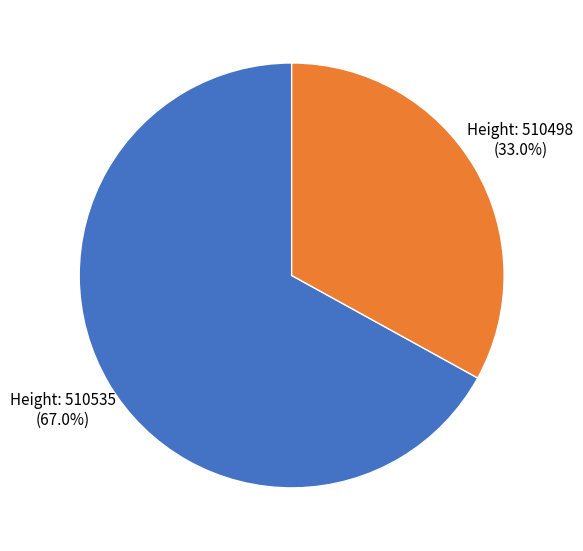

Is there any slice that represents more than half of the pie?

Yes